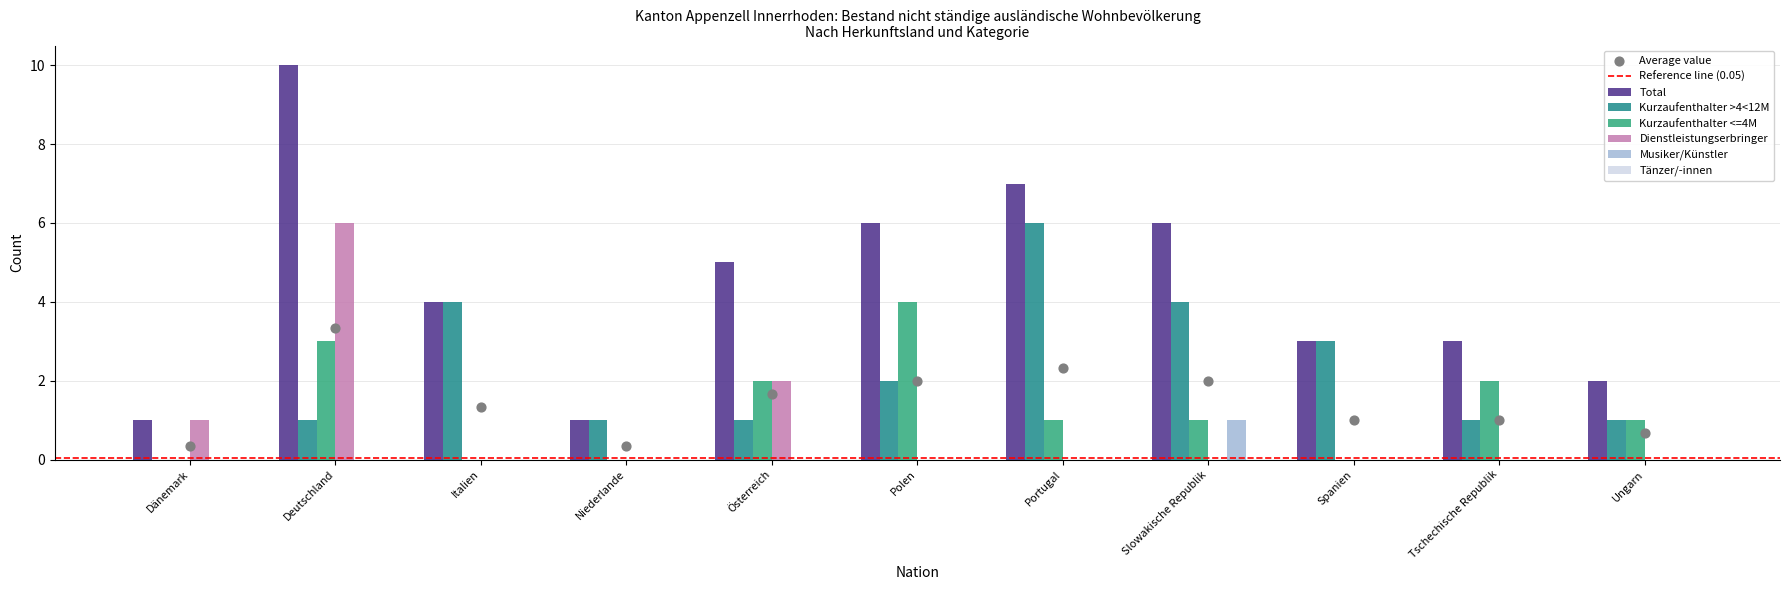

True or false: Musiker/Künstler has a value of 0 at Portugal.

True